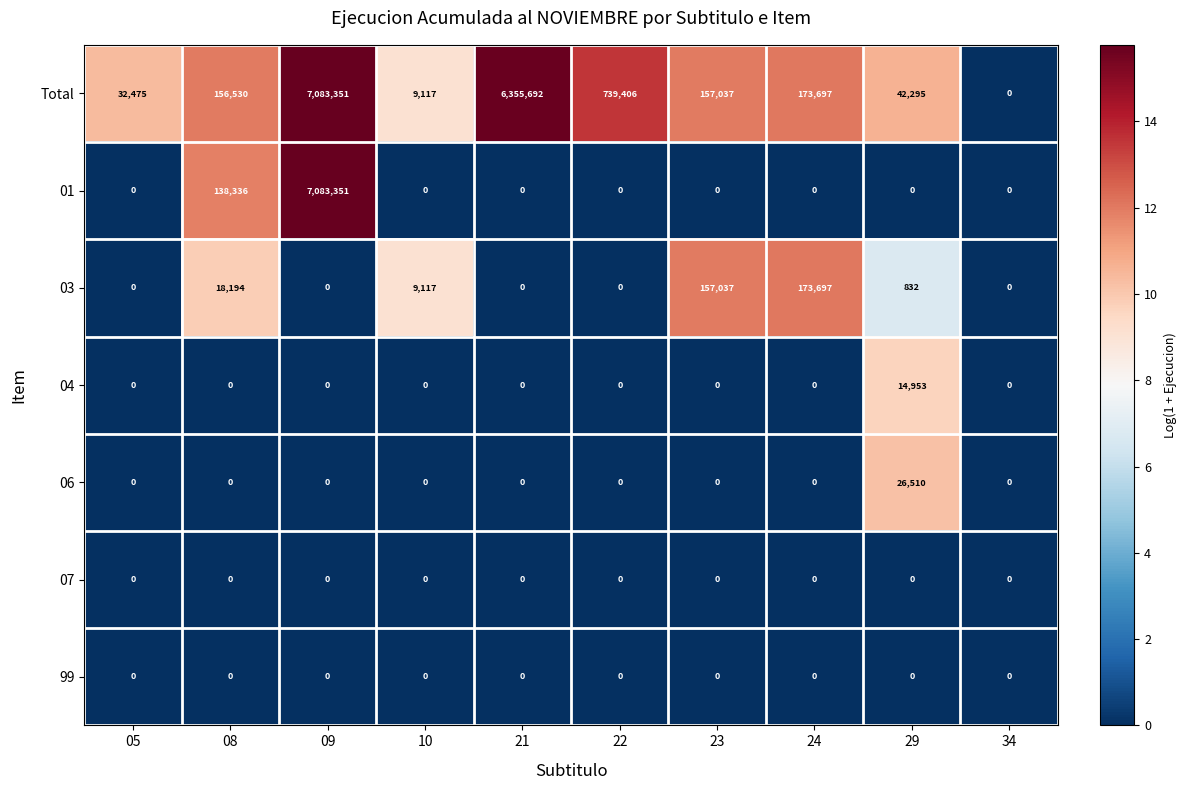

What is the total value across all series at 23?

314074